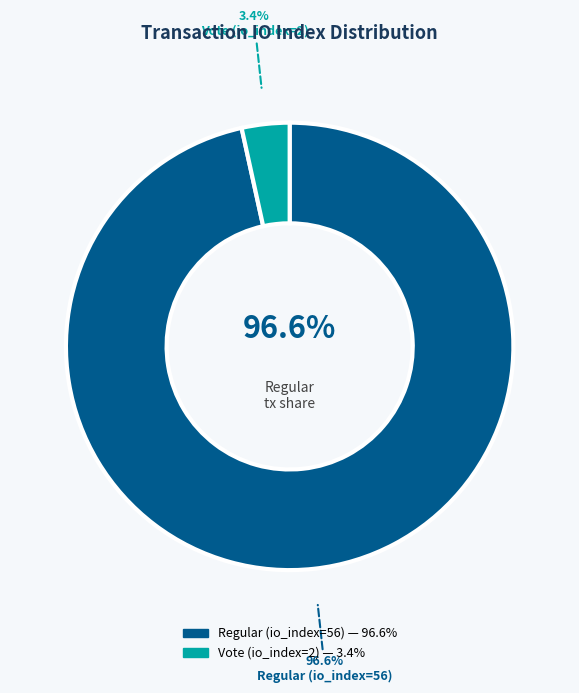

Is it true that Vote (io_index=2) is 3% of the pie?

True